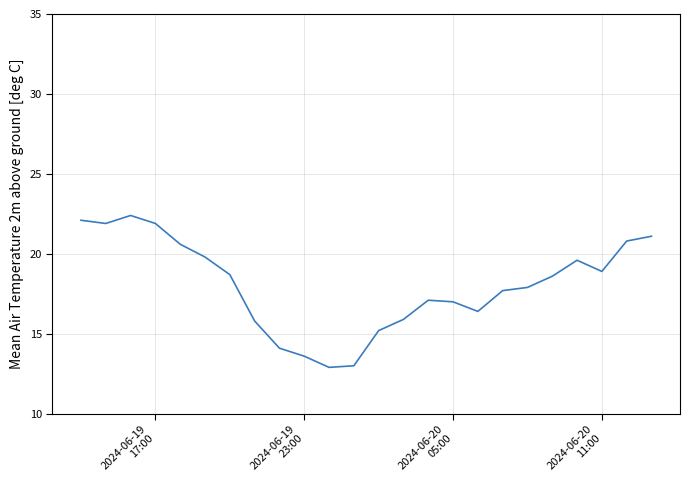

What is the maximum value shown in the chart?

22.4